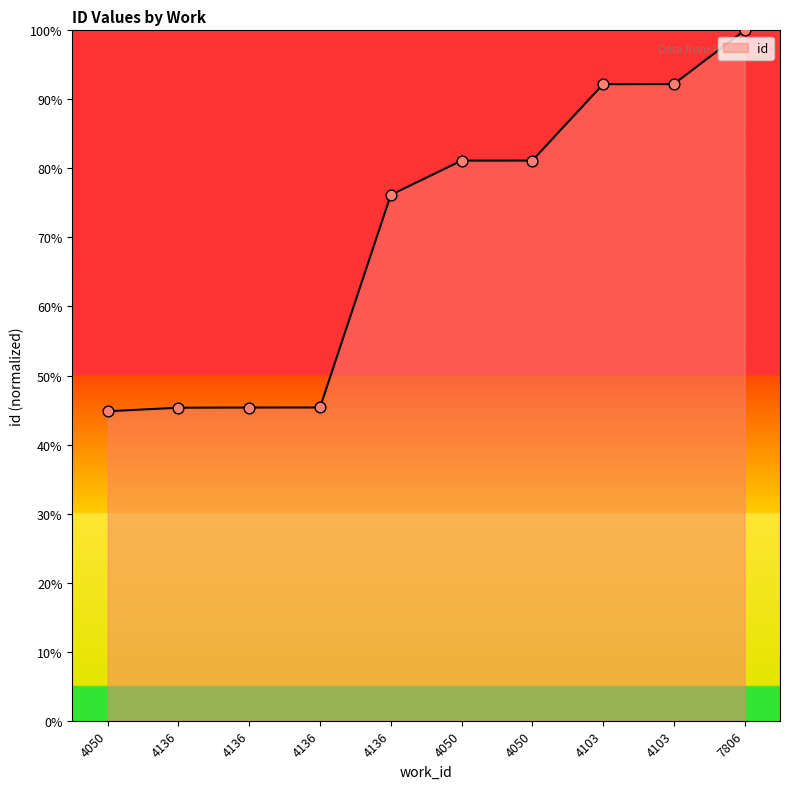

How many lines are shown in the chart?

1